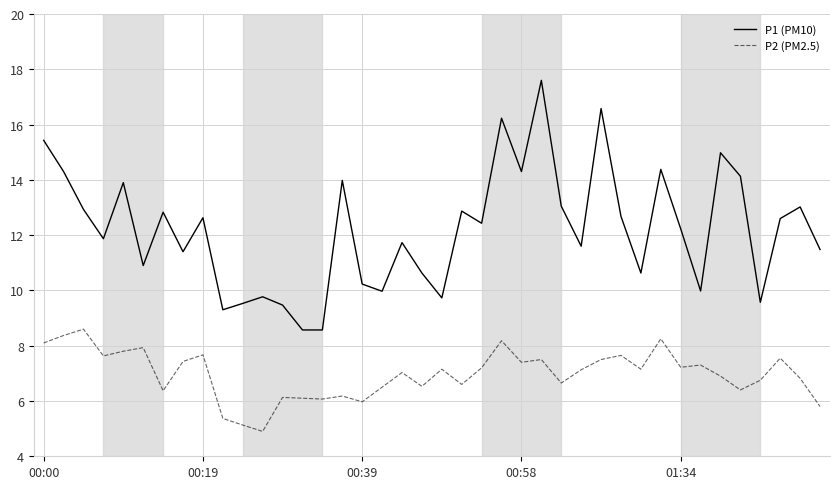

List the series in order of their overall mean, lowest first.

P2 (PM2.5), P1 (PM10)